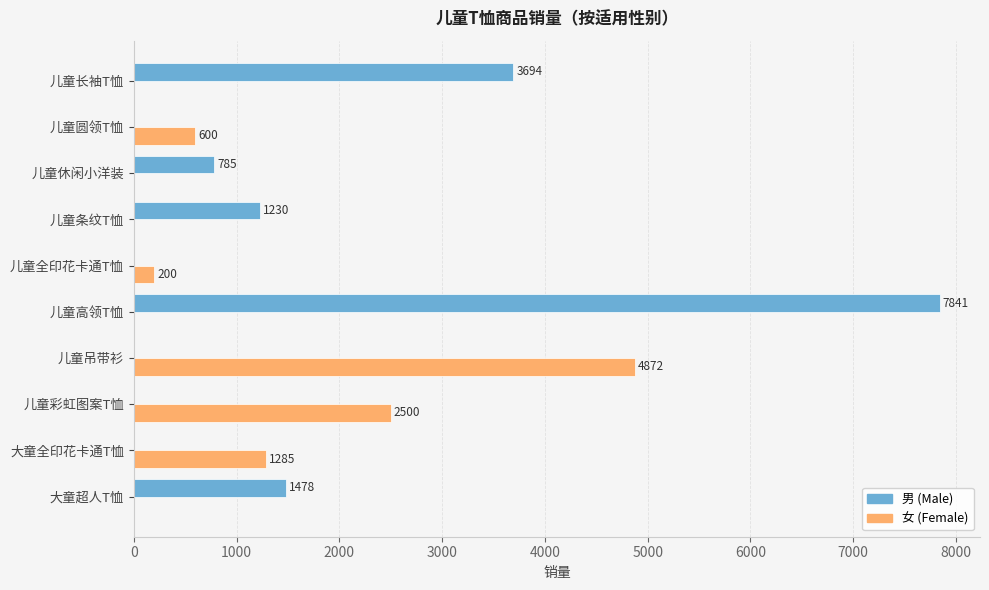

At which category is the sum across all series the highest?

儿童高领T恤